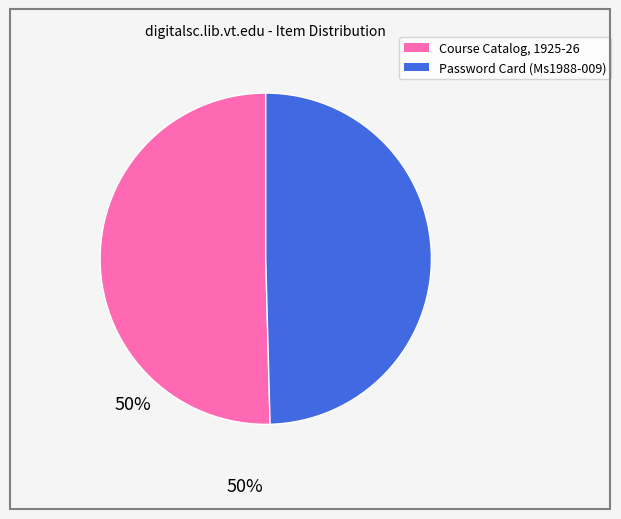

True or false: Course Catalog, 1925-26 accounts for 61% of the total.

False